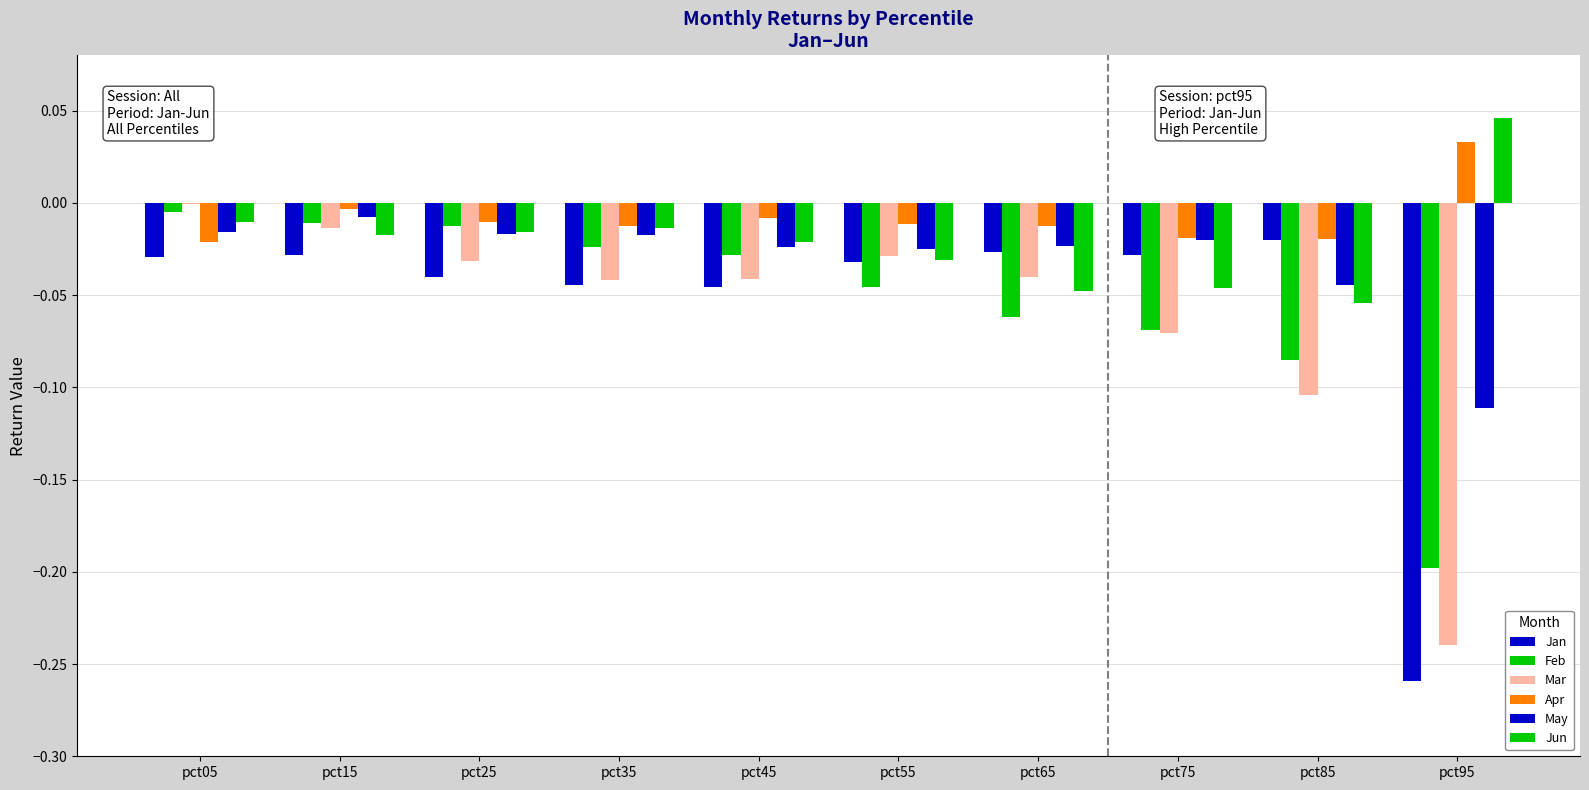

Rank the series at pct15 from highest to lowest value.

Apr, May, Feb, Mar, Jun, Jan